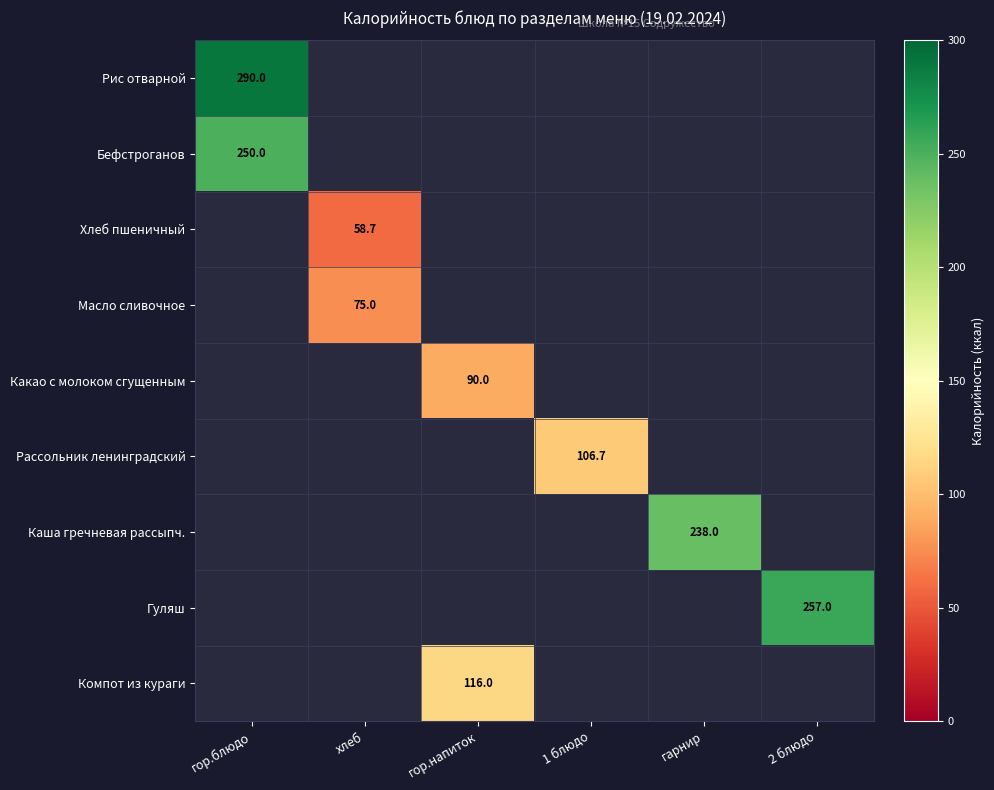

The Бефстроганов series shows 250.0 at гор.блюдо. True or false?

True